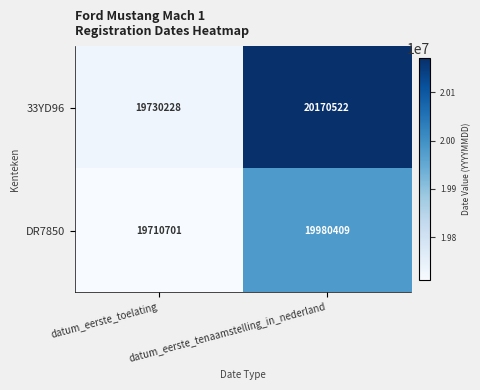

What is the difference between the highest and lowest values at datum_eerste_tenaamstelling_in_nederland?

190113